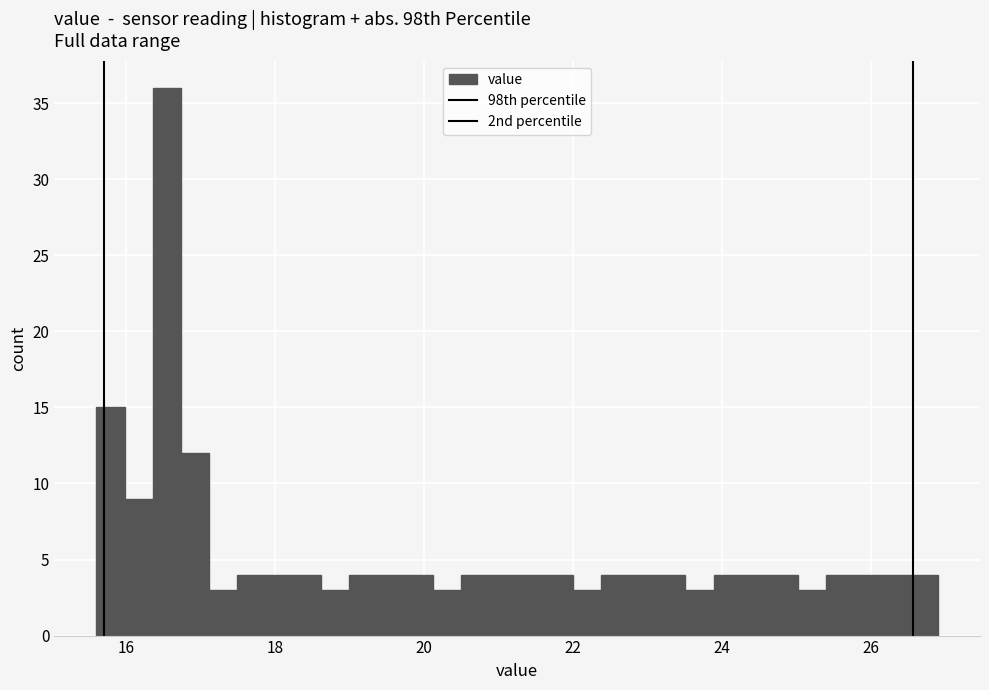

Read against the x-axis, roughly where is the centre of the tallest bar?

16.6